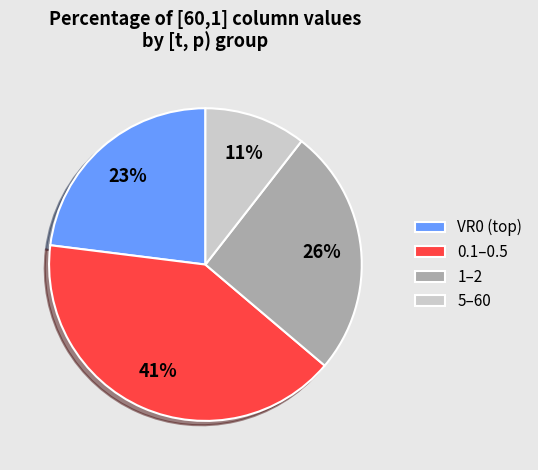

Is there a majority slice in this chart?

No